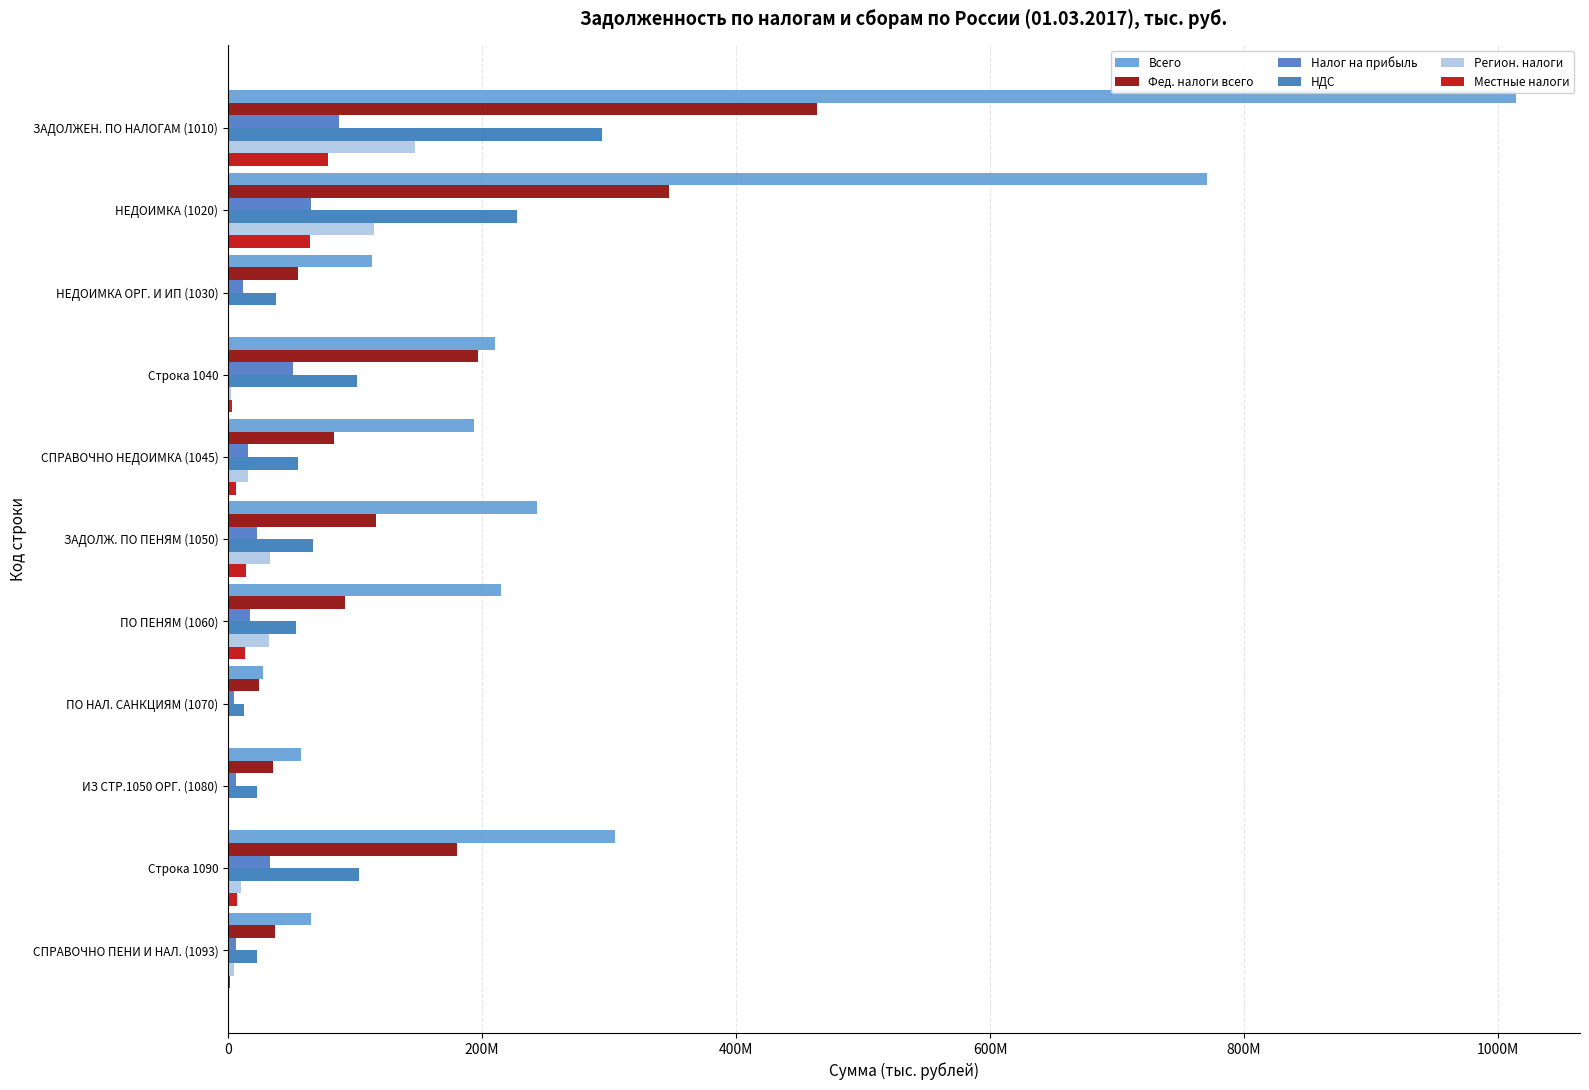

Which series has the largest total across all categories?

Всего